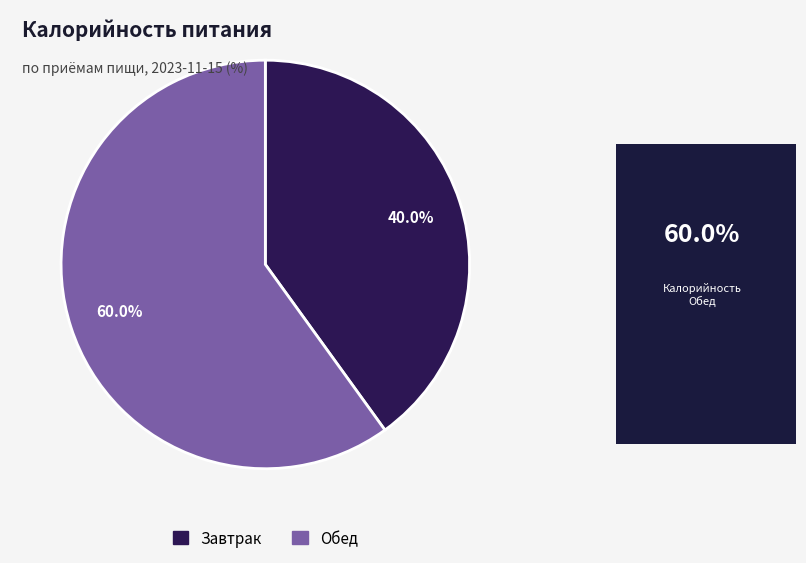

Does Обед account for over 50% of the chart?

Yes